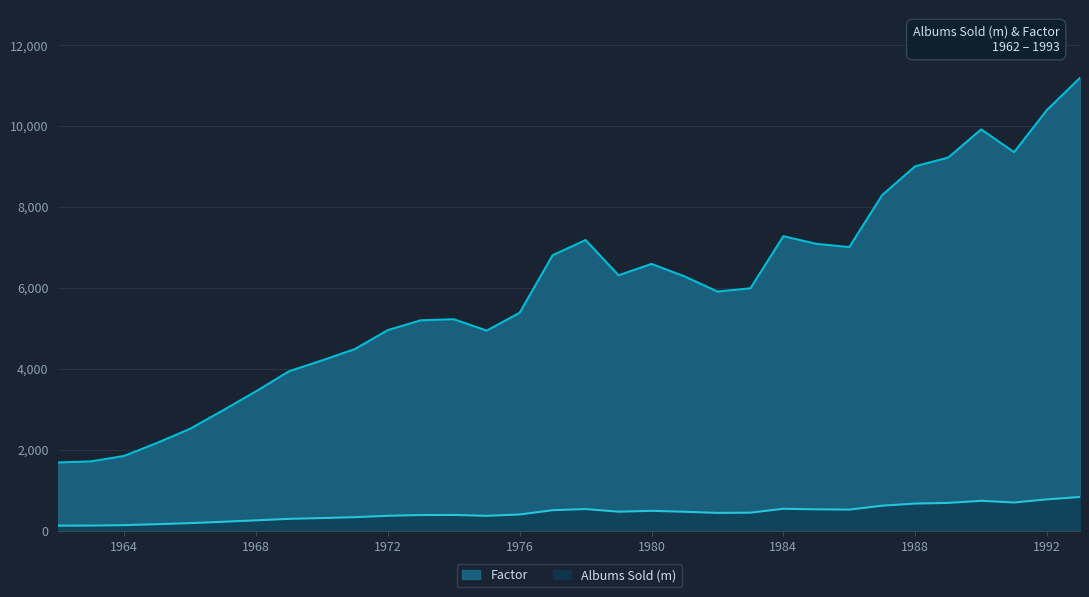

True or false: Albums Sold (m) and Factor intersect in this chart.

False